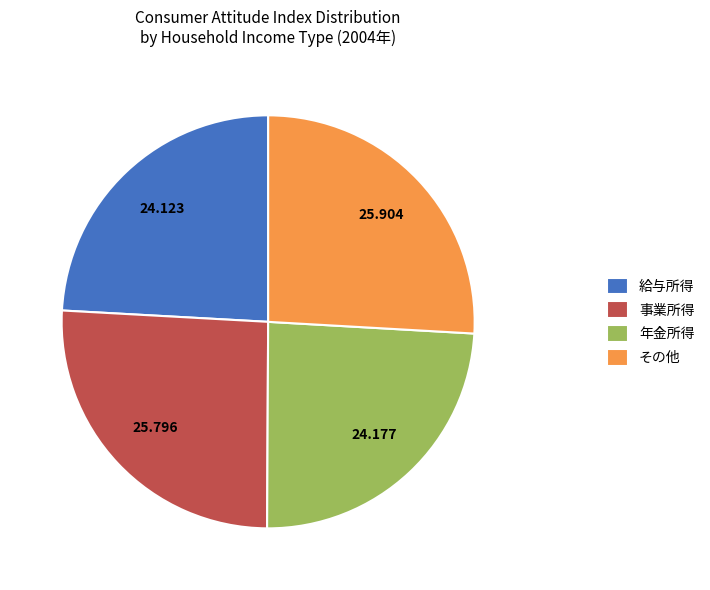

Is there any slice that represents more than half of the pie?

No